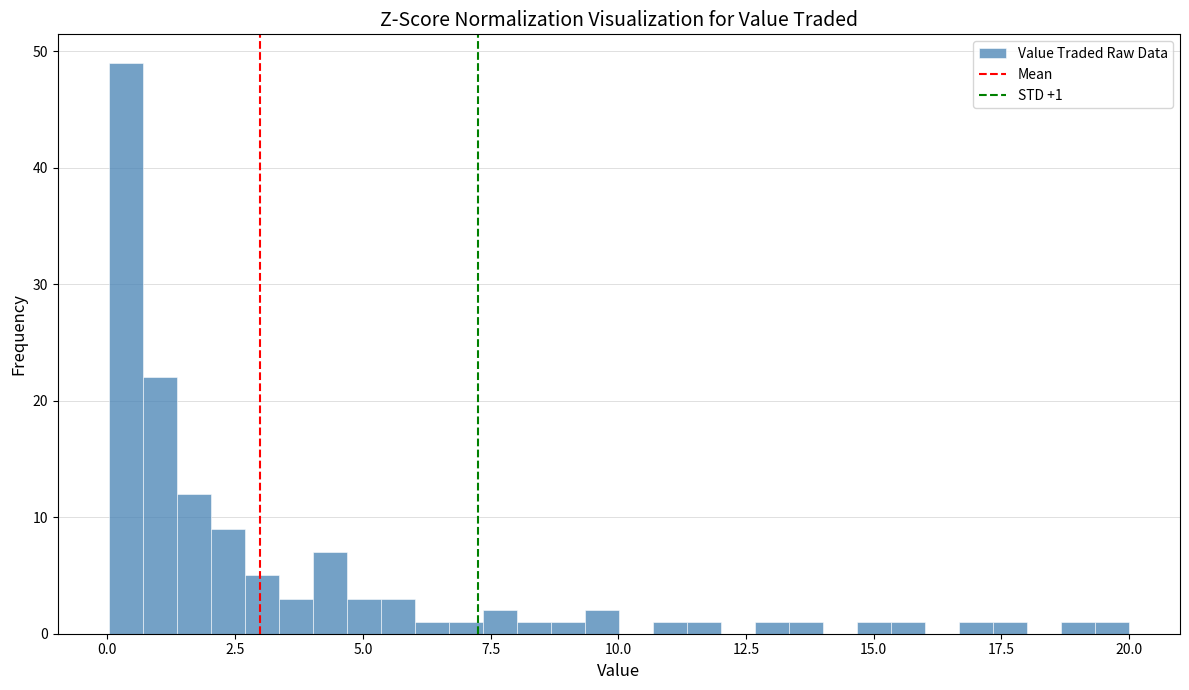

Read against the x-axis, roughly where is the centre of the tallest bar?

0.5